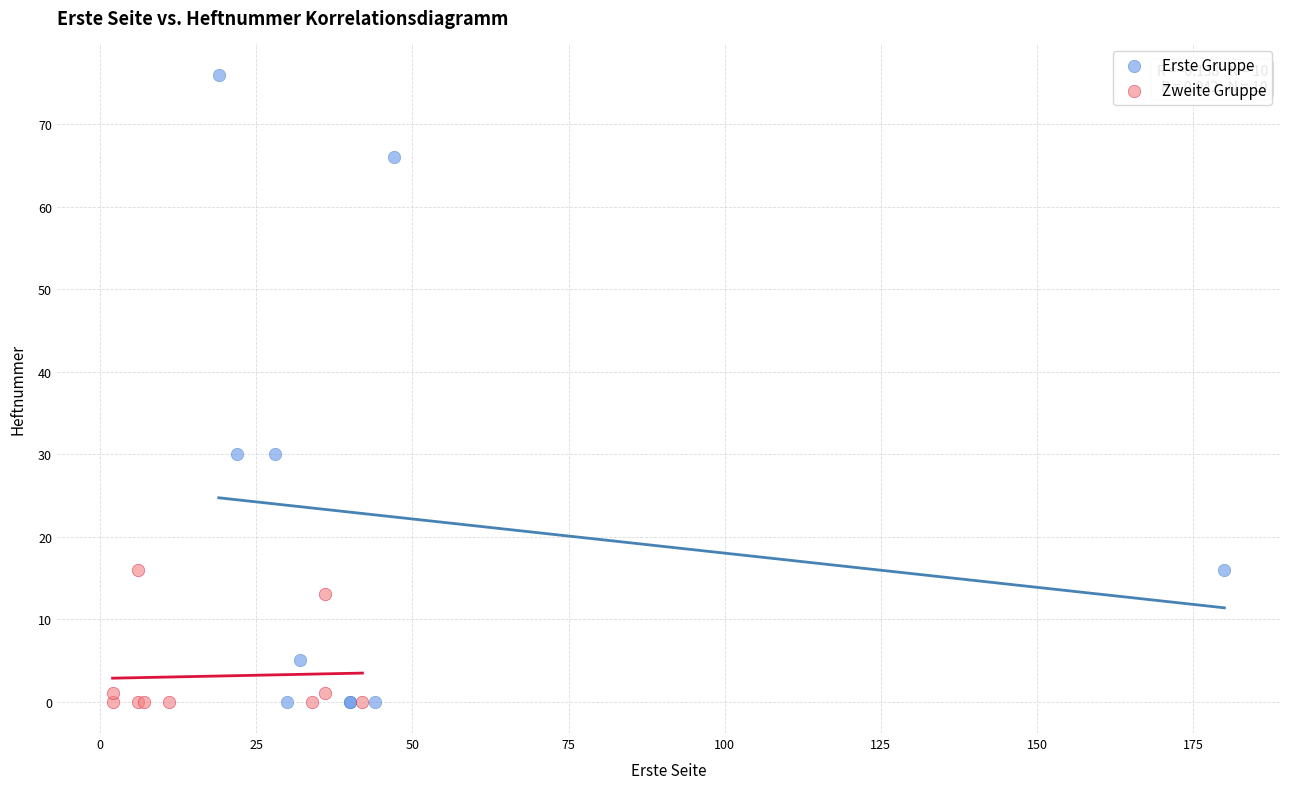

Which series has the widest spread of Y values?

Erste Gruppe